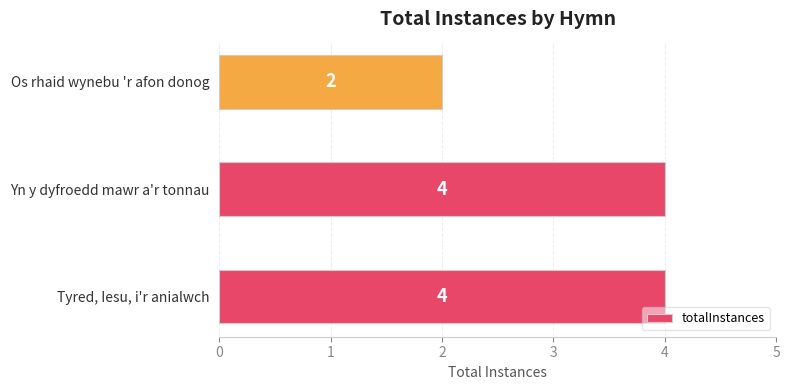

Reading bottom to top, extract all data points from this chart.

4	4	2